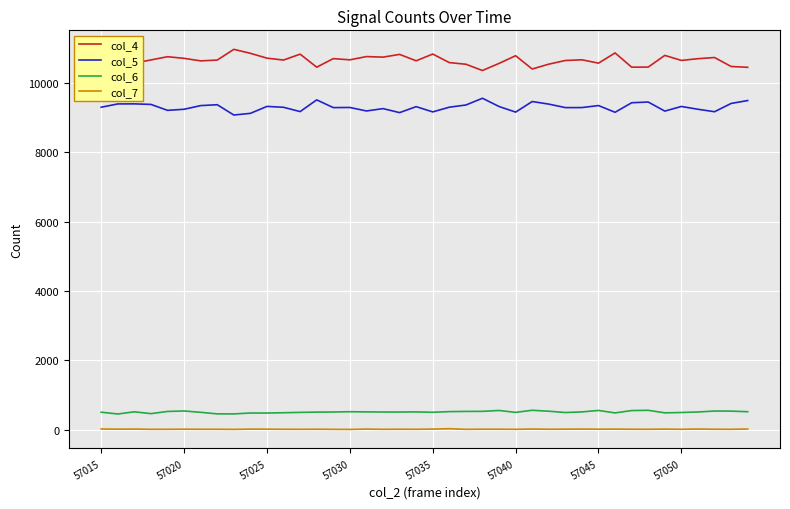

Rank the series by their maximum value, from lowest to highest.

col_7, col_6, col_5, col_4